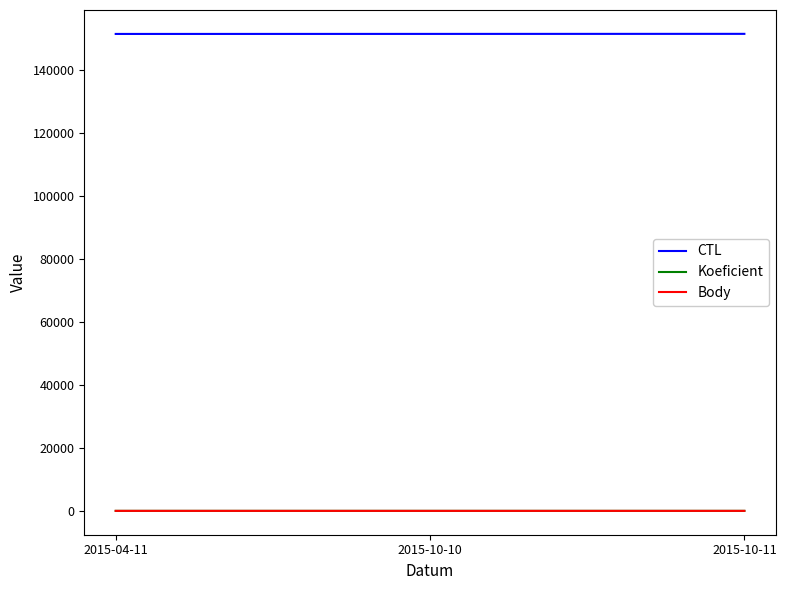

Which category has the lowest value across all series?

2015-10-11